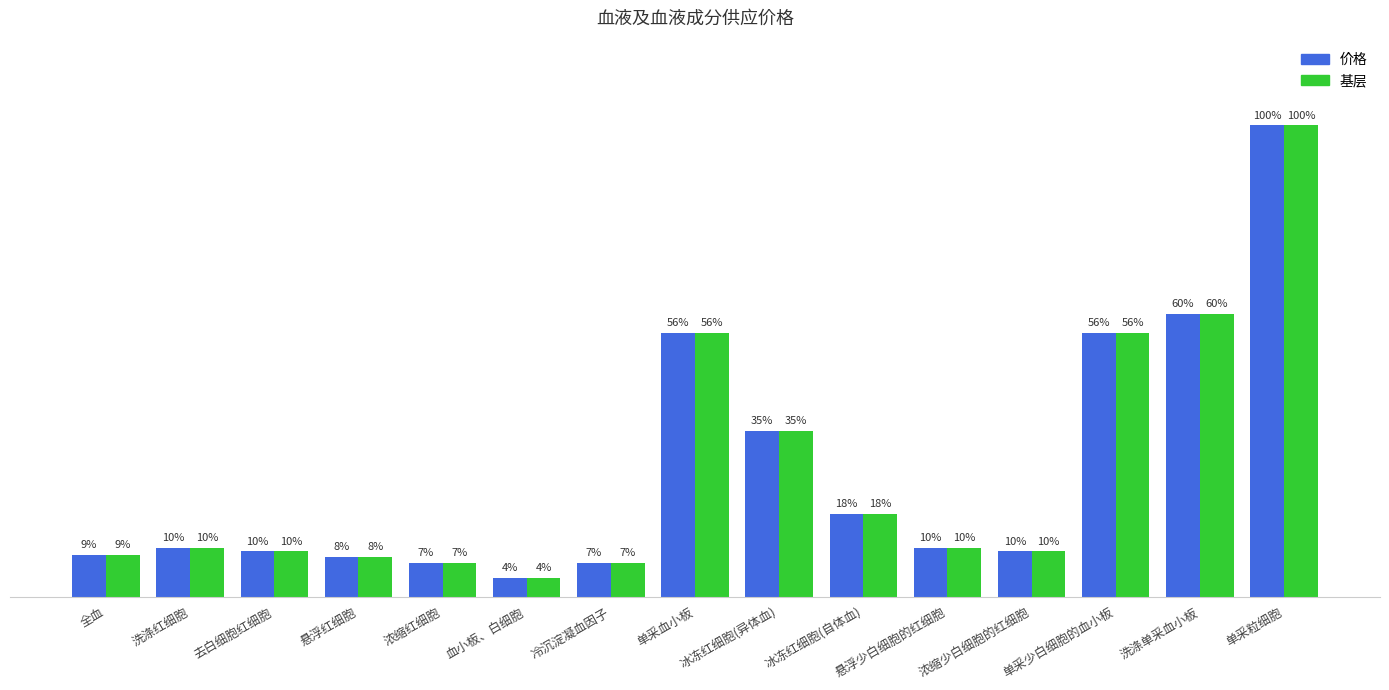

Does the chart contain stacked bars?

No